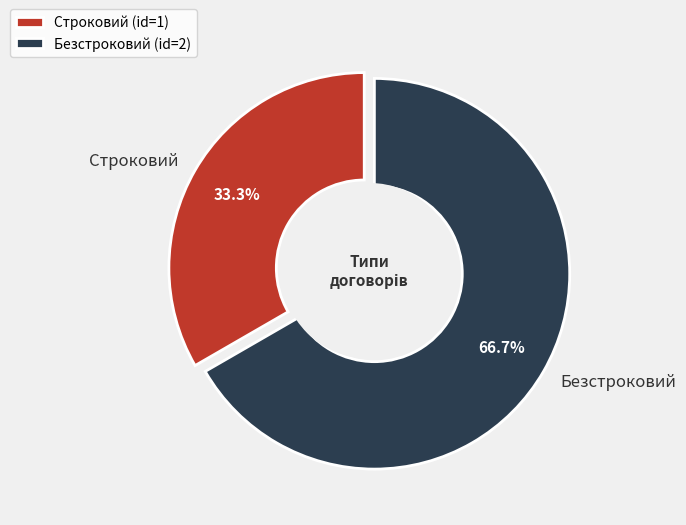

To the nearest percent, what is the difference between the largest and smallest slice percentages?

33%